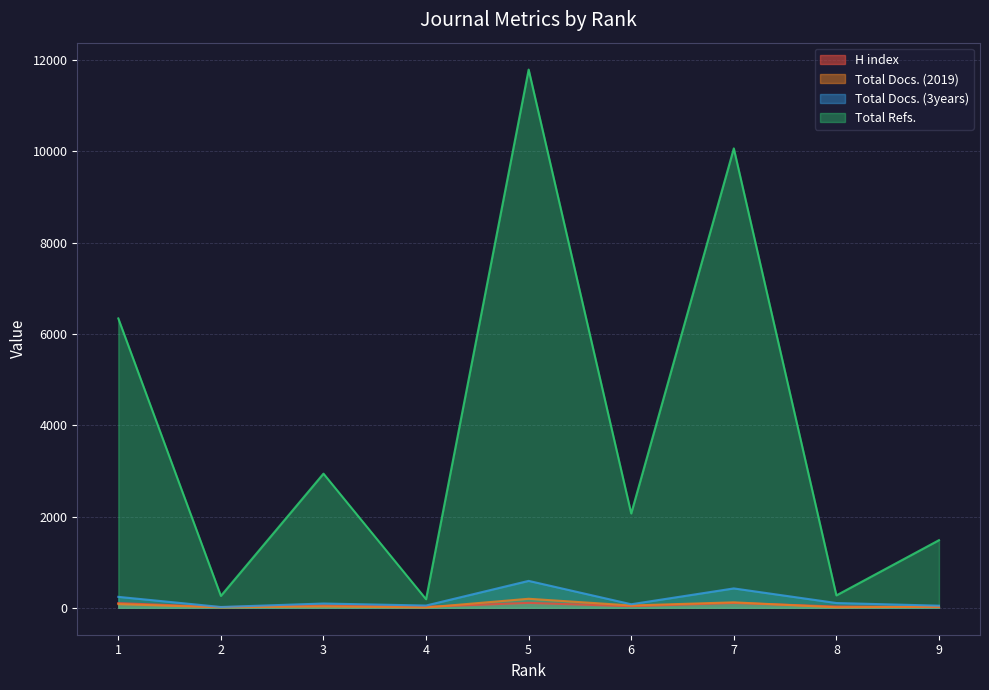

What is the value of the H index point at the 2nd from the left?

15